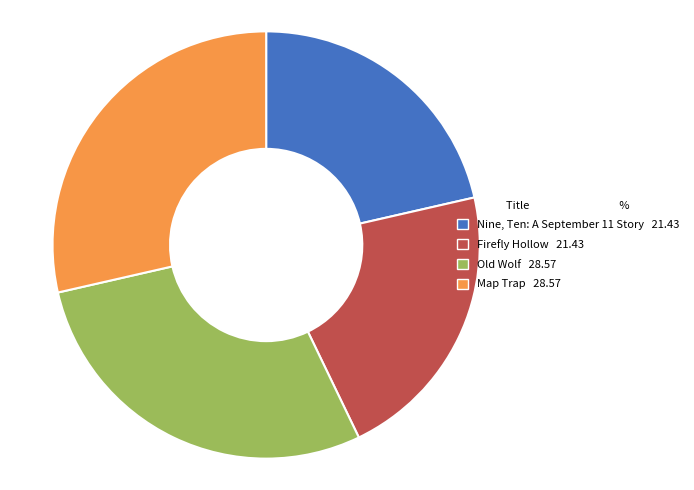

Which has a higher value, Map Trap 28.57 or Firefly Hollow 21.43?

Map Trap 28.57